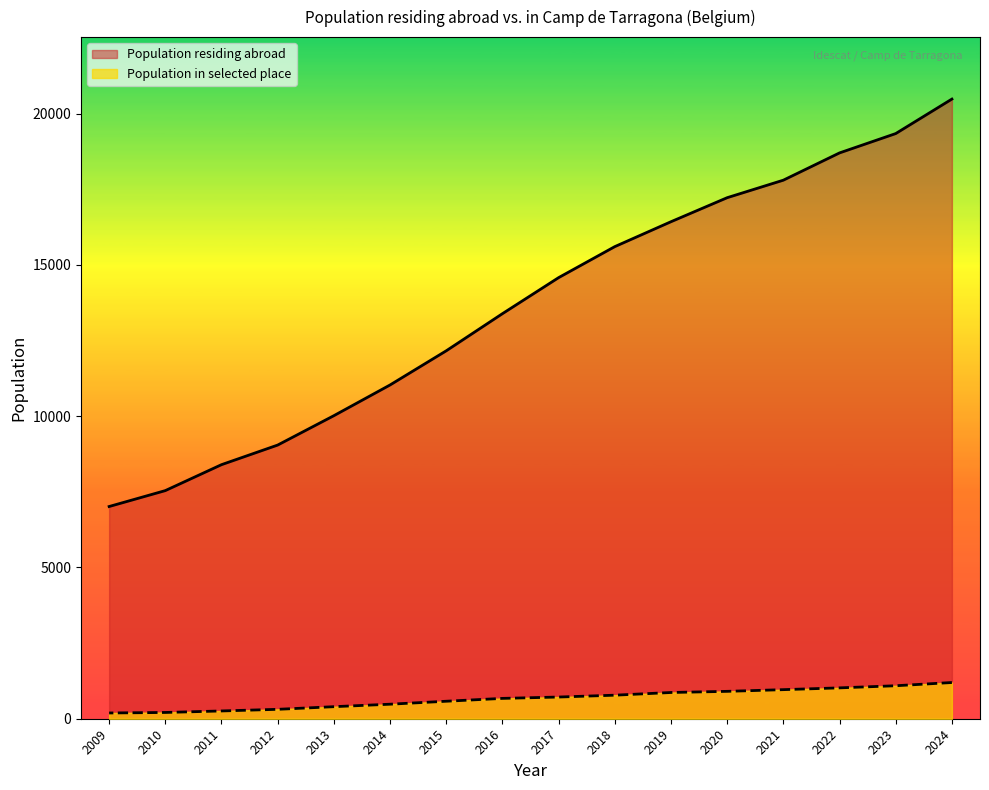

What is the difference between the maximum and minimum values in the Population in selected place series?

1007